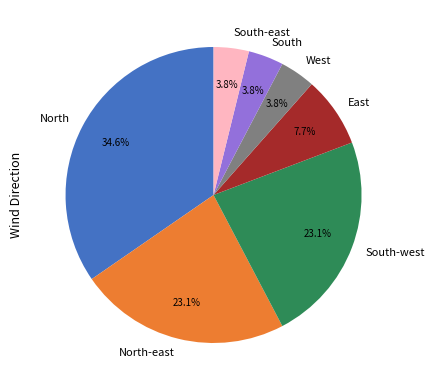

Is there a majority slice in this chart?

No